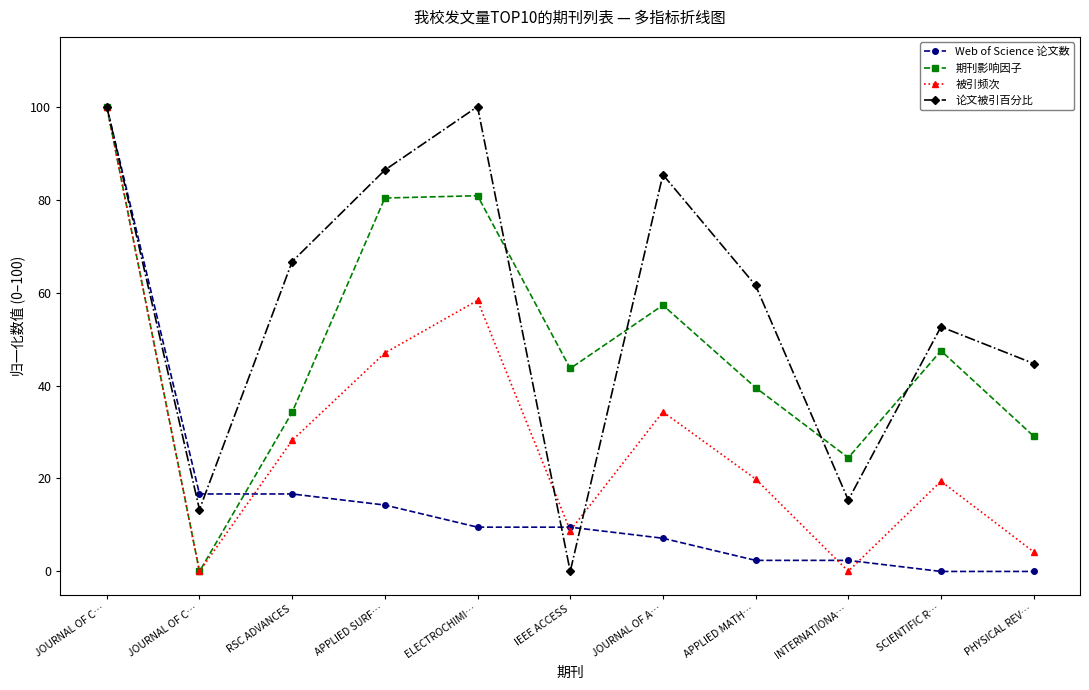

What are all the series names shown in the legend?

Web of Science 论文数, 期刊影响因子, 被引频次, 论文被引百分比